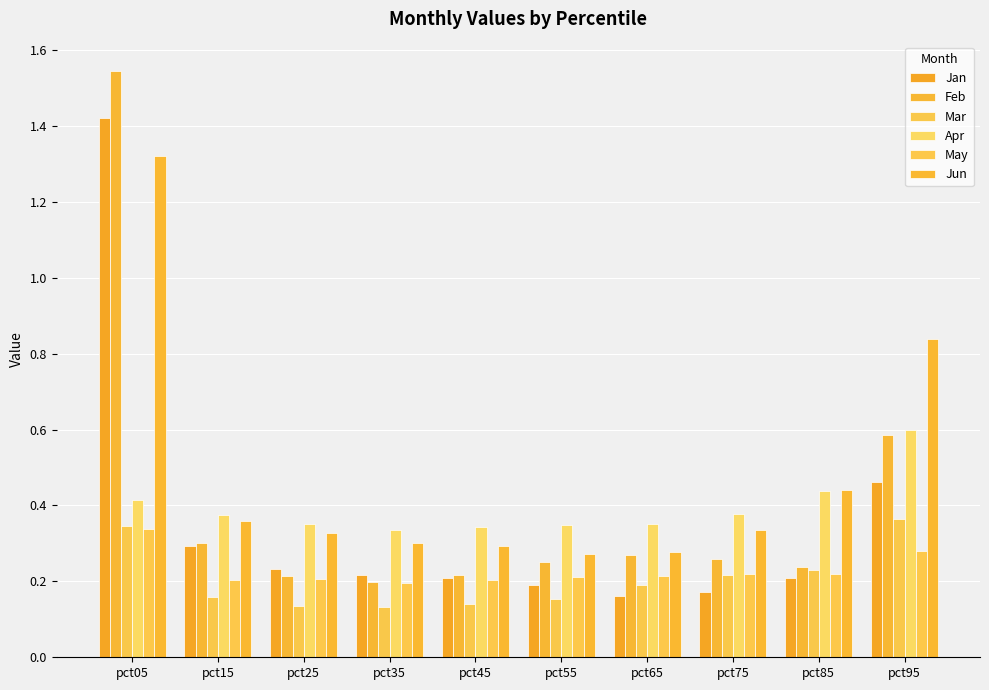

At which category is the sum across all series the highest?

pct05